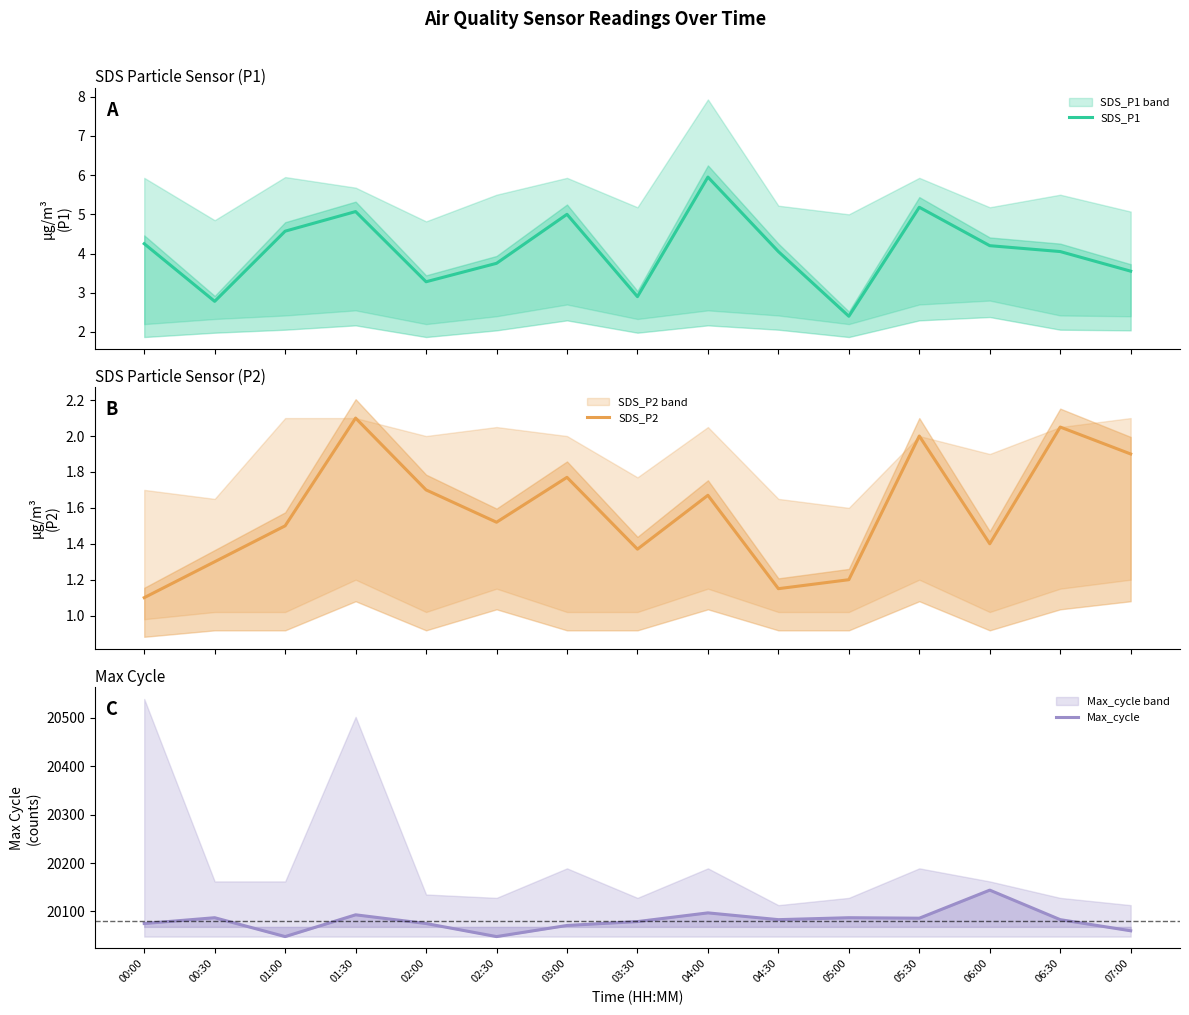

Which has a higher value, 06:30 or 03:30?

06:30